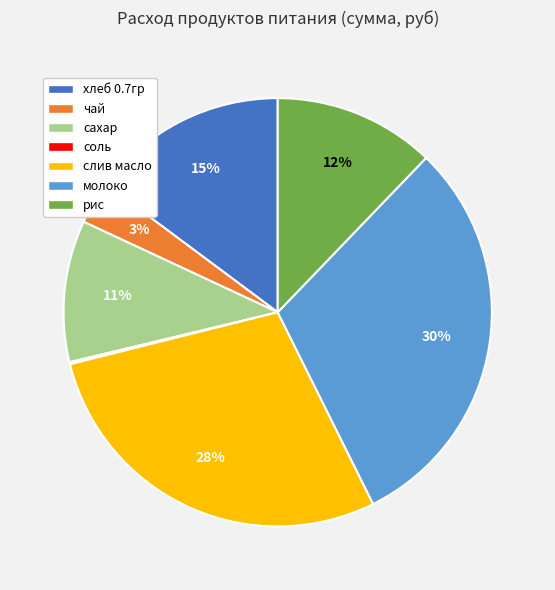

Which slice is the largest?

молоко